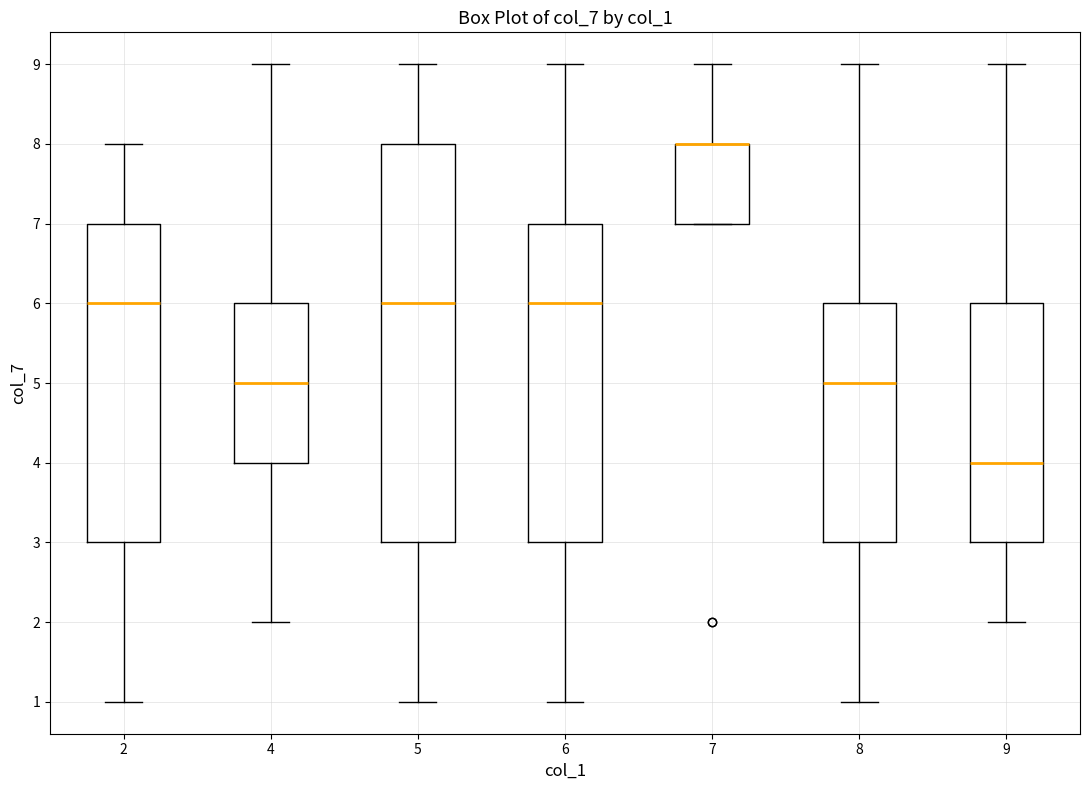

Comparing the boxes themselves (not the whiskers), which one is the tallest?

5